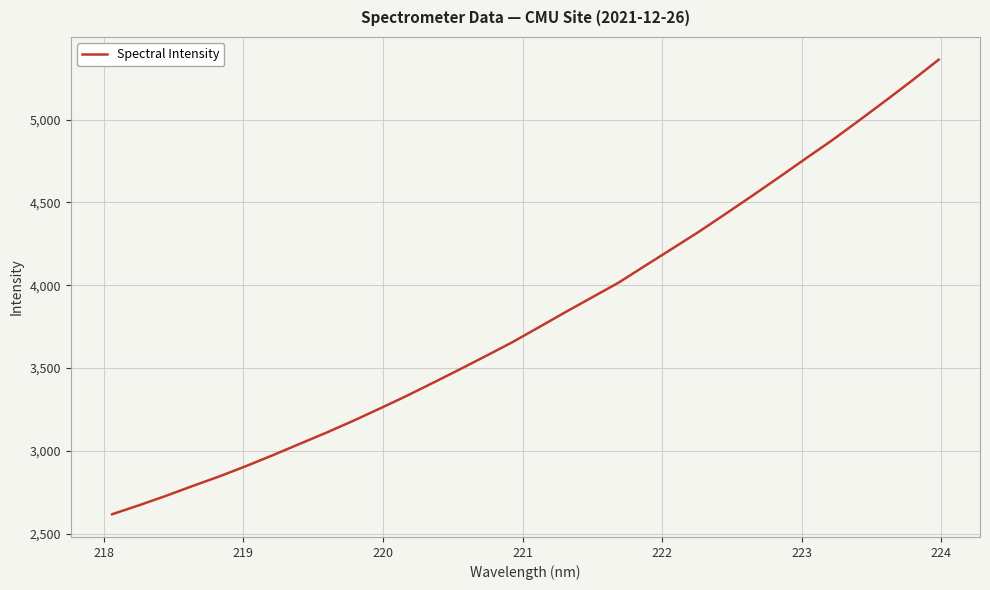

What is the difference between the maximum and second lowest values?

2691.6